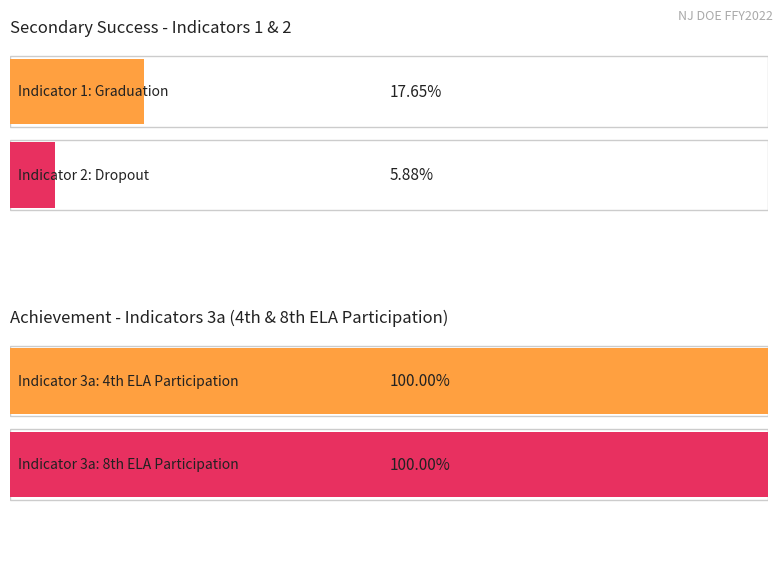

Rank the categories by value from lowest to highest.

Indicator 2: Dropout, Indicator 1: Graduation, Indicator 3a: 4th ELA Participation, Indicator 3a: 8th ELA Participation